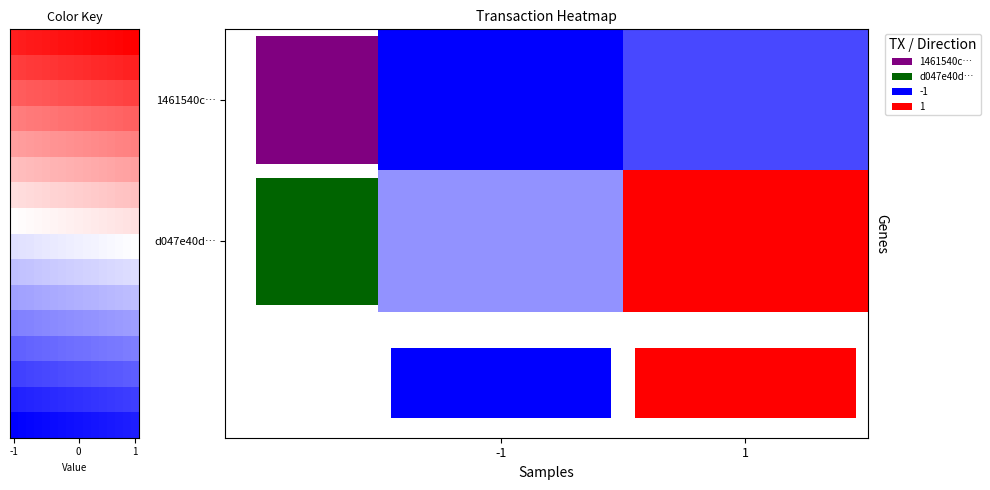

The value of 1461540c8322d1eb4083a69503f25d10ef26aae at 1 is 0. True or false?

False